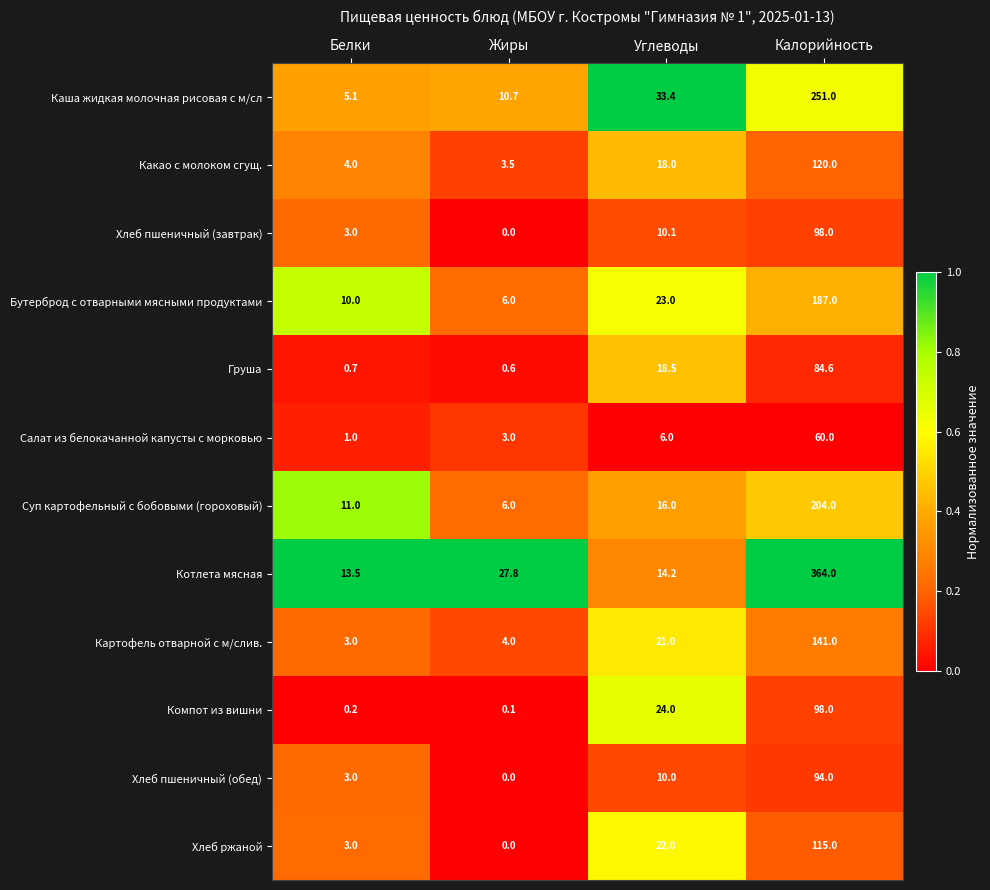

Where is Хлеб пшеничный (завтрак) nearest to the value 49?

Углеводы